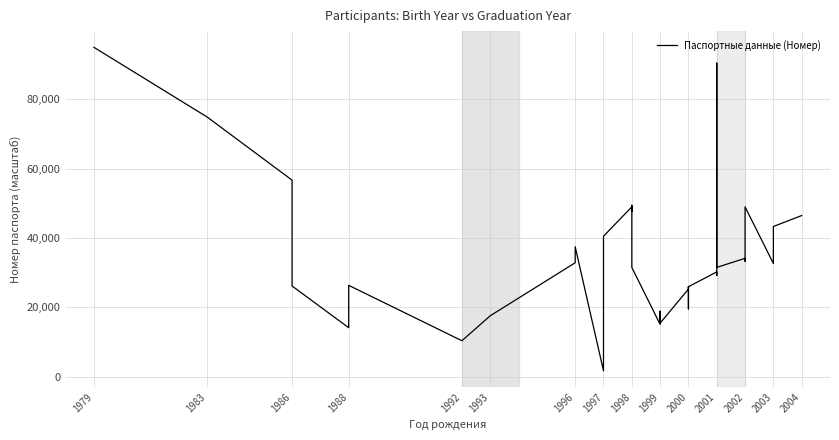

How many data points does each series have?

40